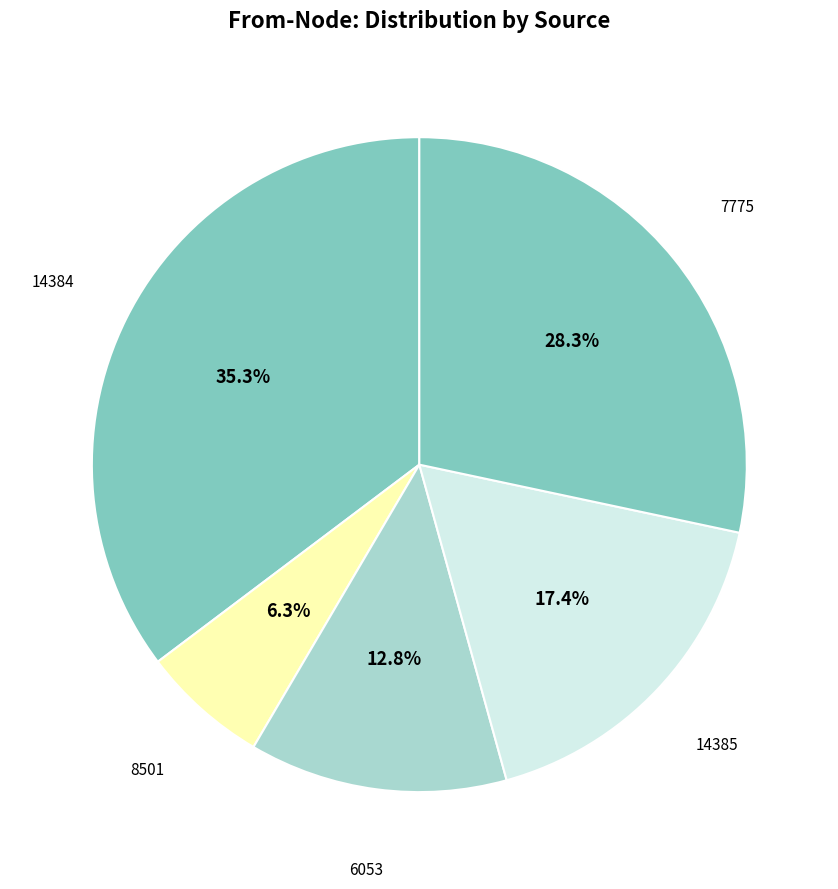

Is the sum of 6053 and 8501 greater than half?

No